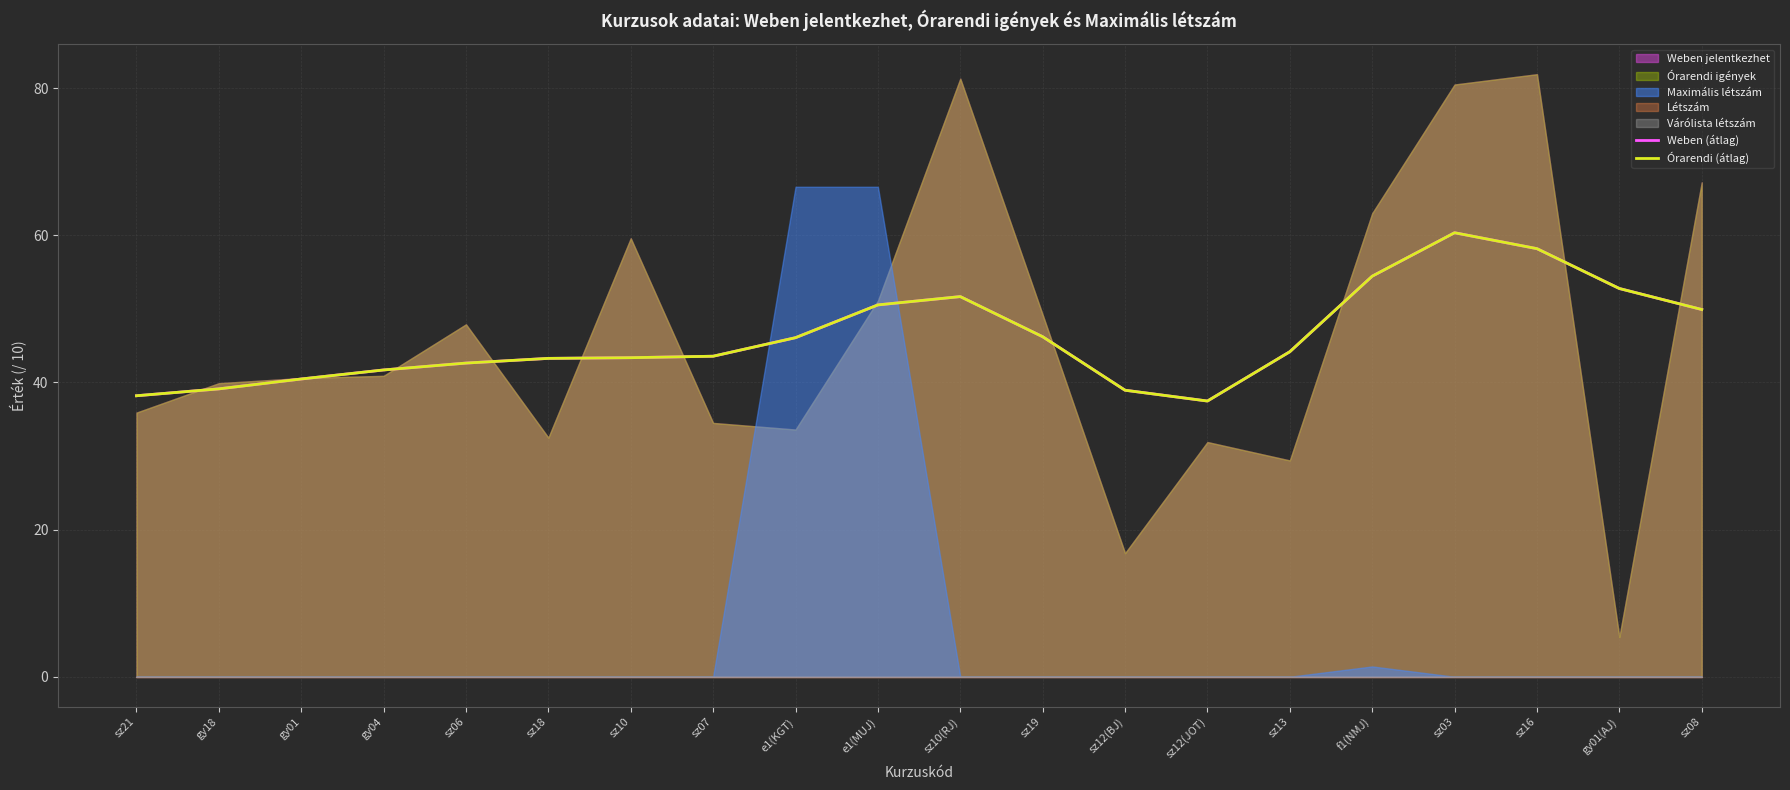

Reading left to right, transcribe all the data shown in this chart.

Weben (átlag): sz21=38.2	gy18=39.1	gy01=40.5	gy04=41.7	sz06=42.6	sz18=43.3	sz10=43.4	sz07=43.6	e1(KGT)=46.1	e1(MUJ)=50.5	sz10(RJ)=51.7	sz19=46.2	sz12(BJ)=38.9	sz12(JOT)=37.5	sz13=44.2	f1(NMJ)=54.4	sz03=60.4	sz16=58.2	gy01(AJ)=52.8	sz08=49.9
Órarendi (átlag): sz21=38.2	gy18=39.1	gy01=40.5	gy04=41.7	sz06=42.6	sz18=43.3	sz10=43.4	sz07=43.6	e1(KGT)=46.1	e1(MUJ)=50.5	sz10(RJ)=51.7	sz19=46.2	sz12(BJ)=38.9	sz12(JOT)=37.5	sz13=44.2	f1(NMJ)=54.4	sz03=60.4	sz16=58.2	gy01(AJ)=52.8	sz08=49.9